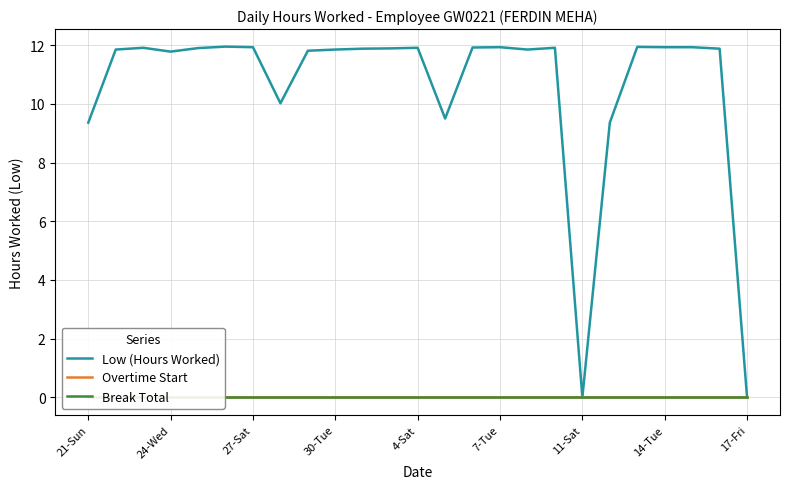

The Low (Hours Worked) series shows 11.9 at 4-Sat. True or false?

True